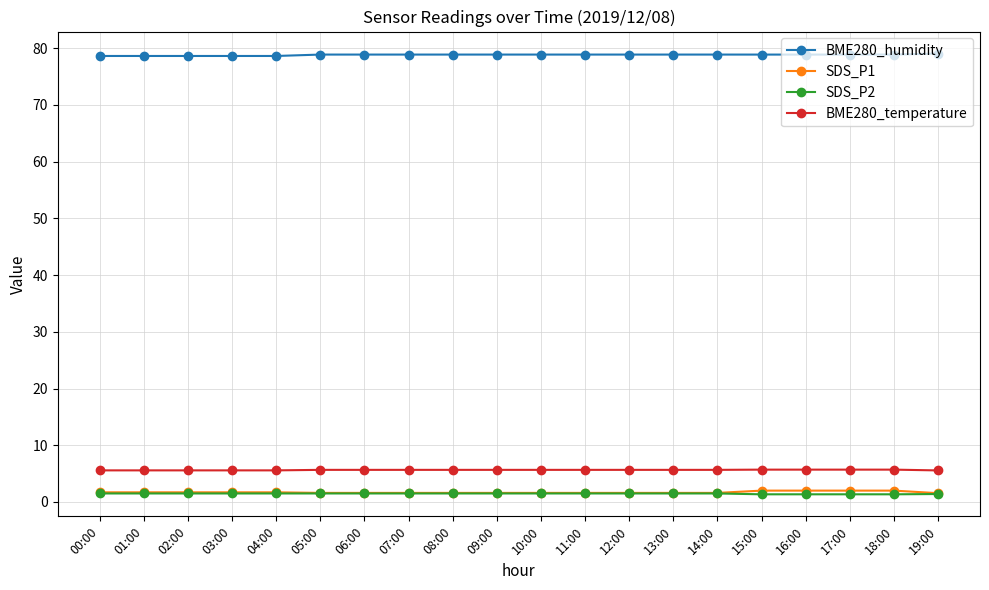

Is the value of SDS_P1 at 04:00 greater than the value of BME280_humidity at 16:00?

No